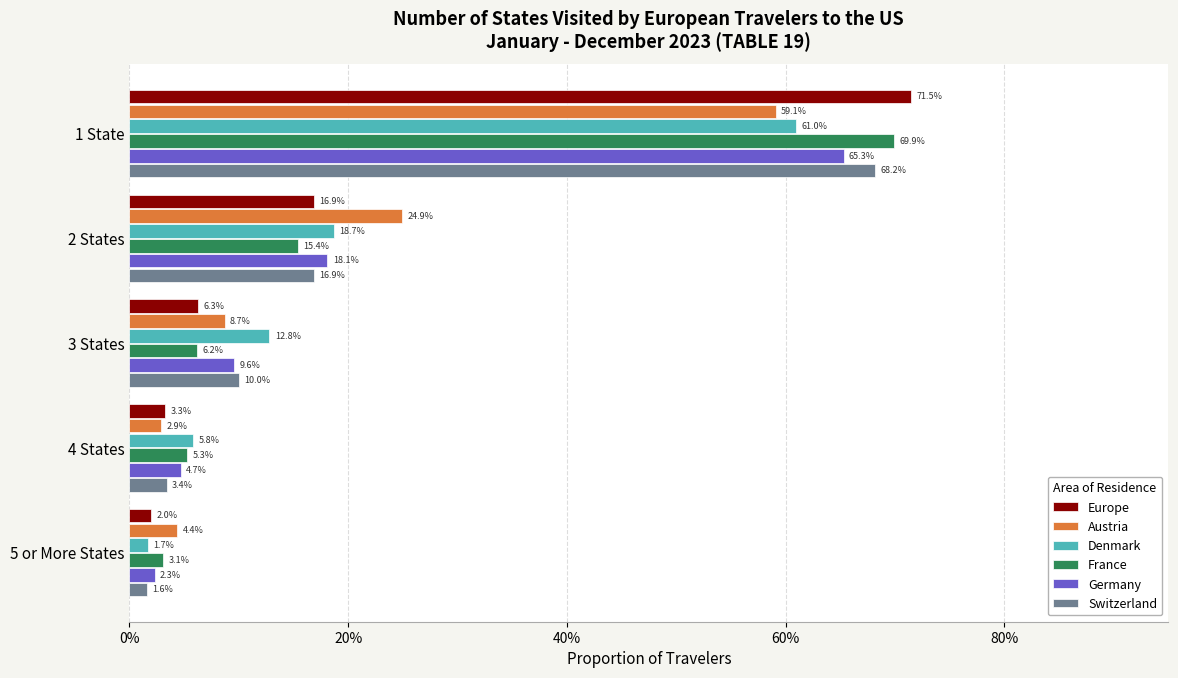

What are all the series names shown in the legend?

Europe, Austria, Denmark, France, Germany, Switzerland